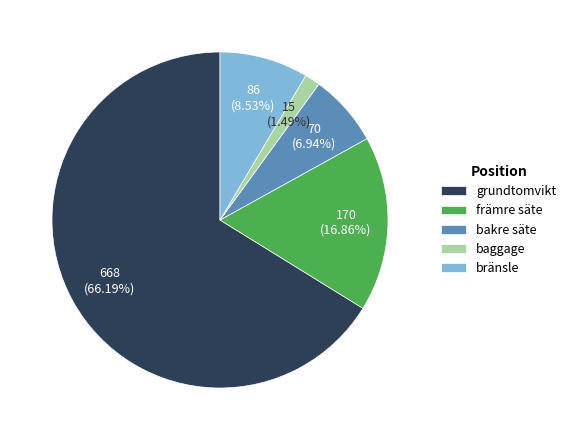

Combined, do grundtomvikt and främre säte account for over 50%?

Yes